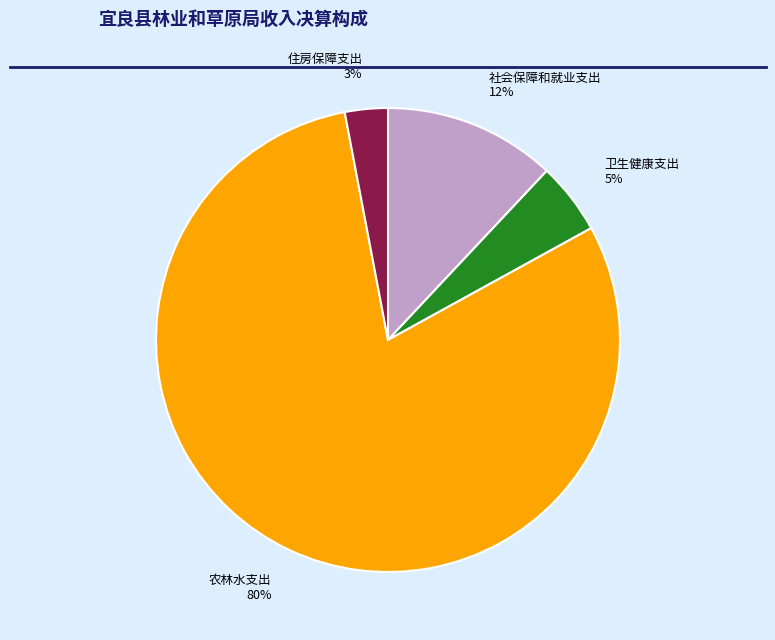

Which has a higher value, 卫生健康支出 or 农林水支出?

农林水支出